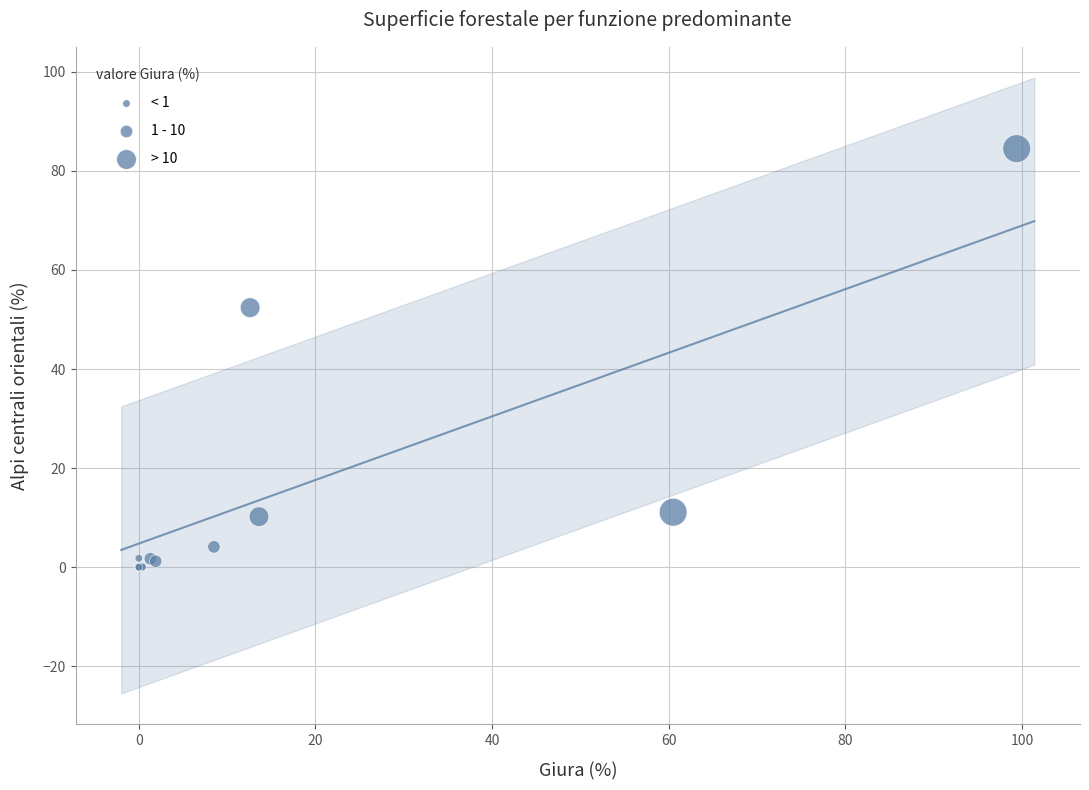

What Y value in the scatter plot is closest to 42?

52.4